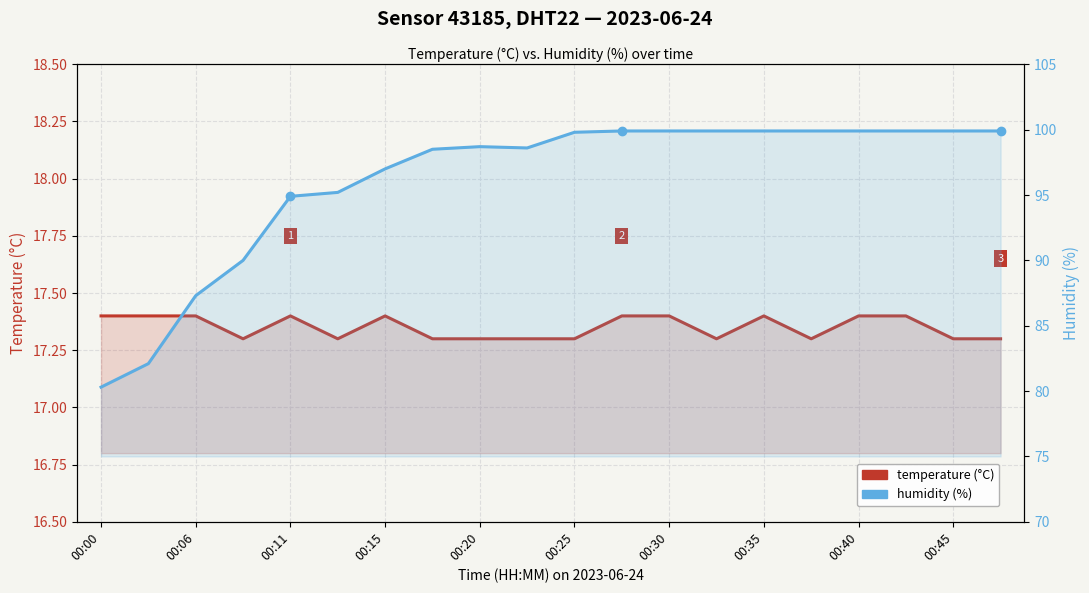

Which category has the lowest value in the humidity (%) series?

00:00